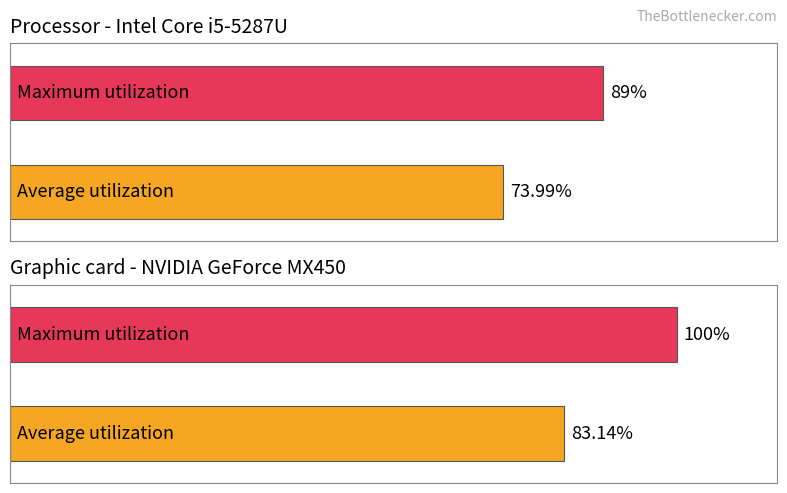

Is the value of Maximum utilization at 15 greater than the value of Average utilization at 3?

No